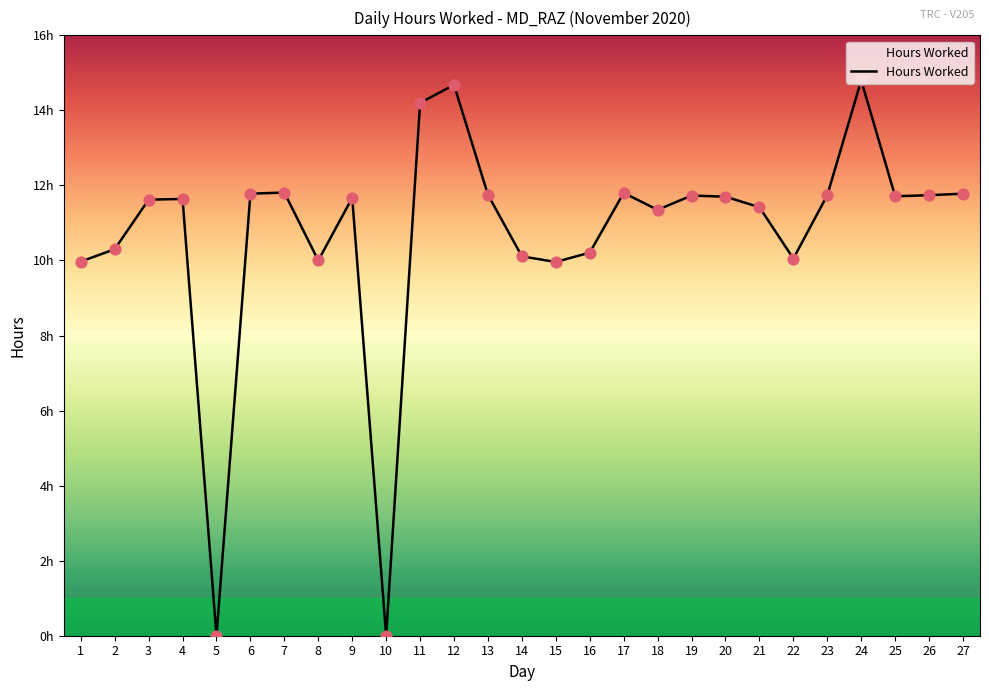

What is the change in value from 7 to 10?

-11.8